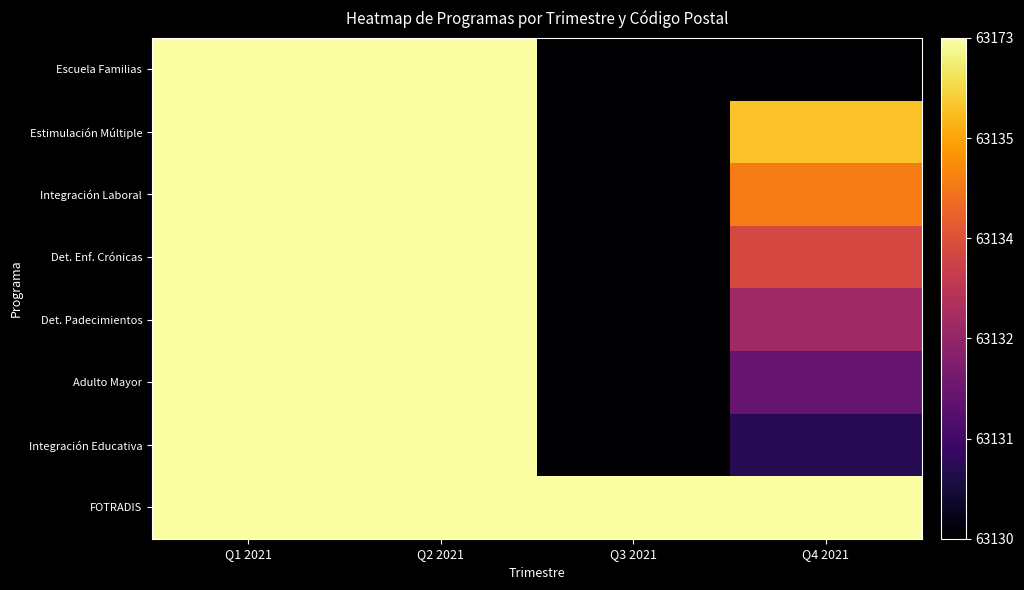

At how many categories does at least one series exceed 0?

4